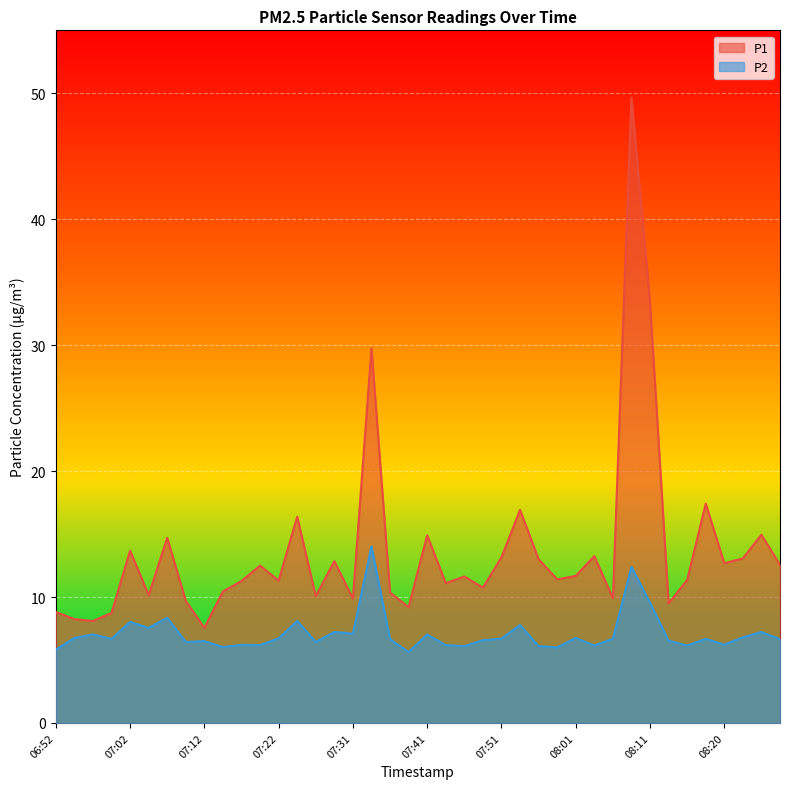

What is the maximum value shown in the chart?

49.6